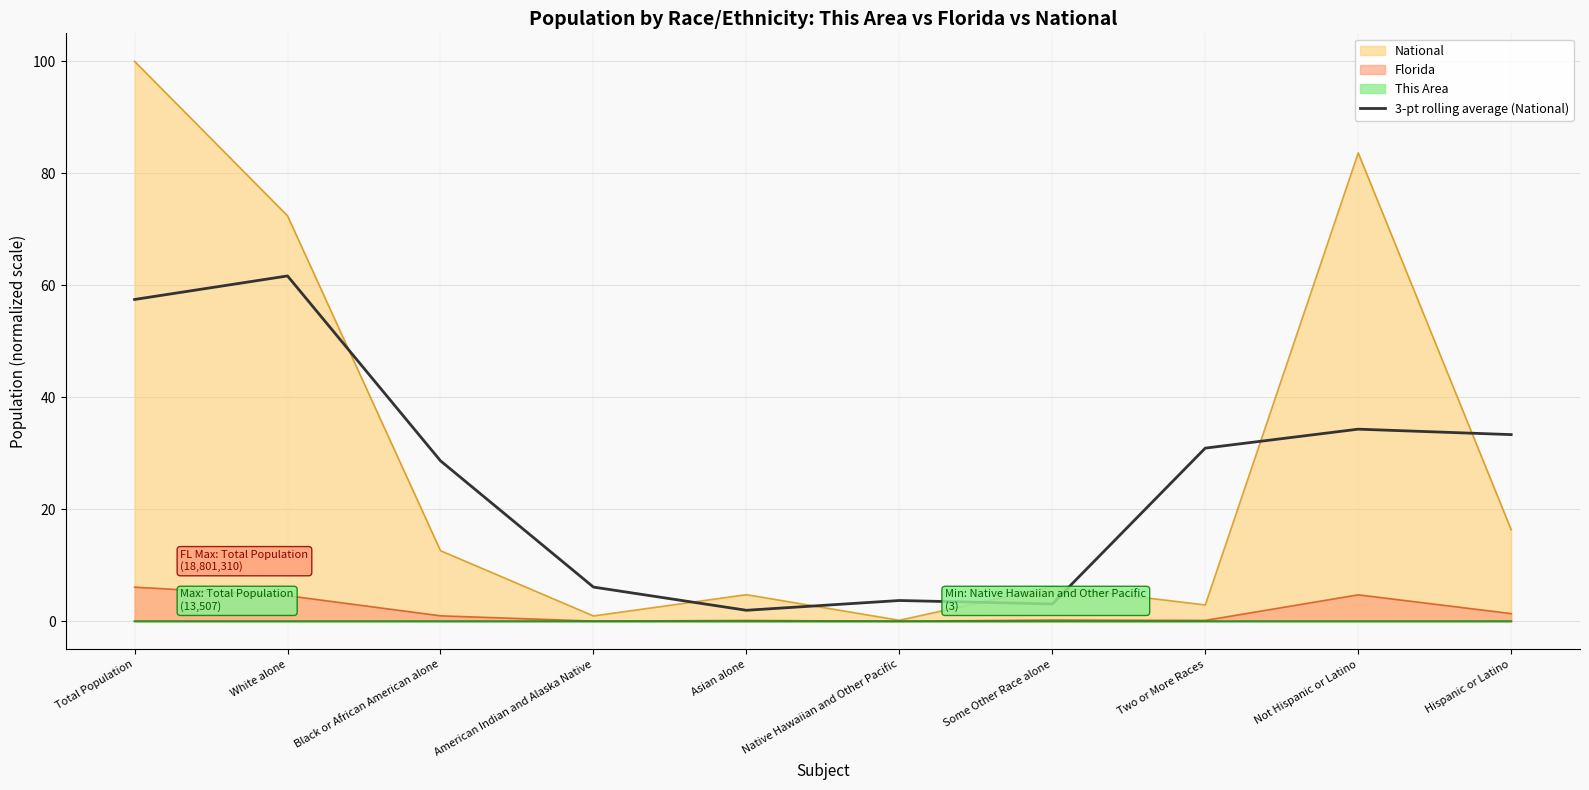

What is the maximum value shown in the chart?

100.0